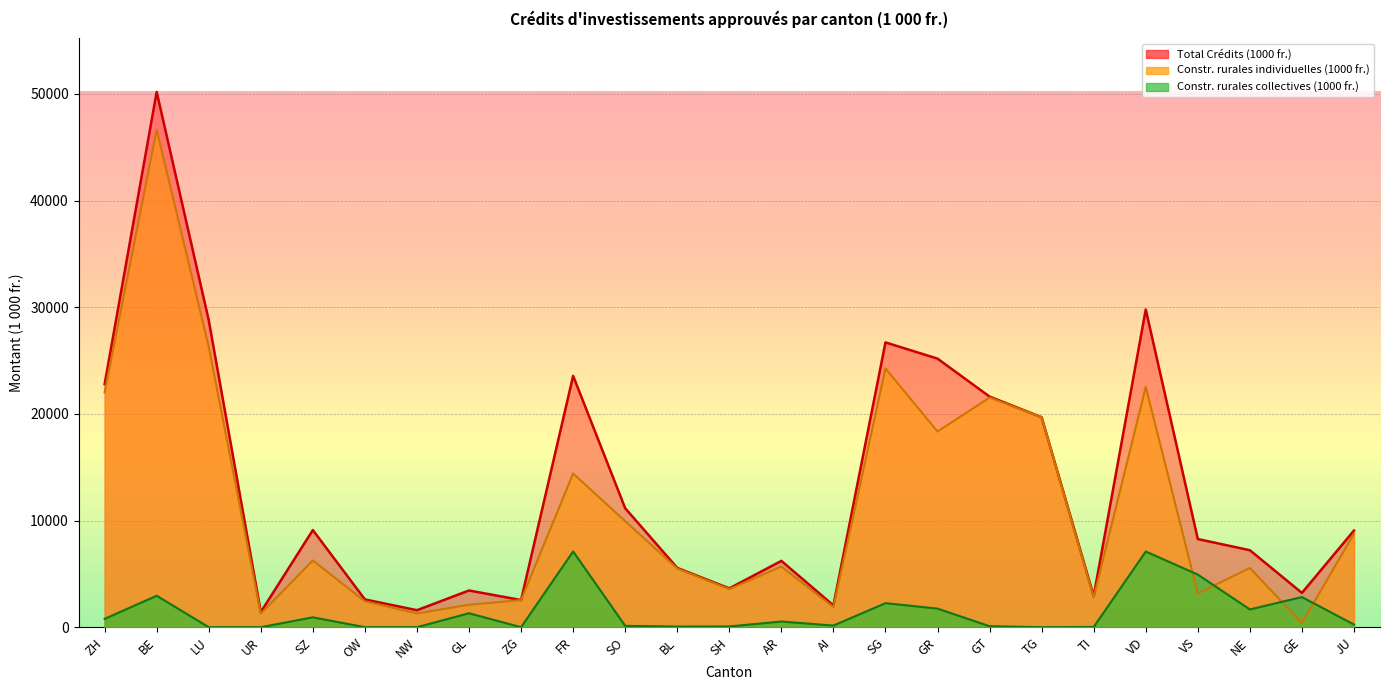

Between VD and GE, which series saw the biggest shift?

Total Crédits (1000 fr.)